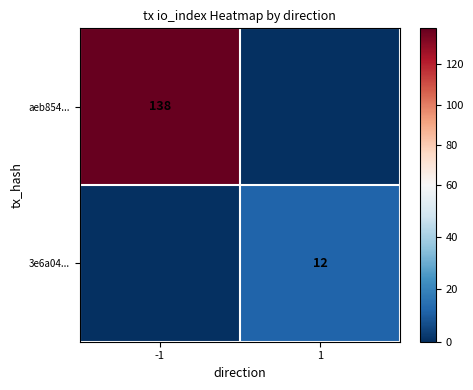

Is the value of 3e6a04... at 1 greater than the value of aeb854... at -1?

No